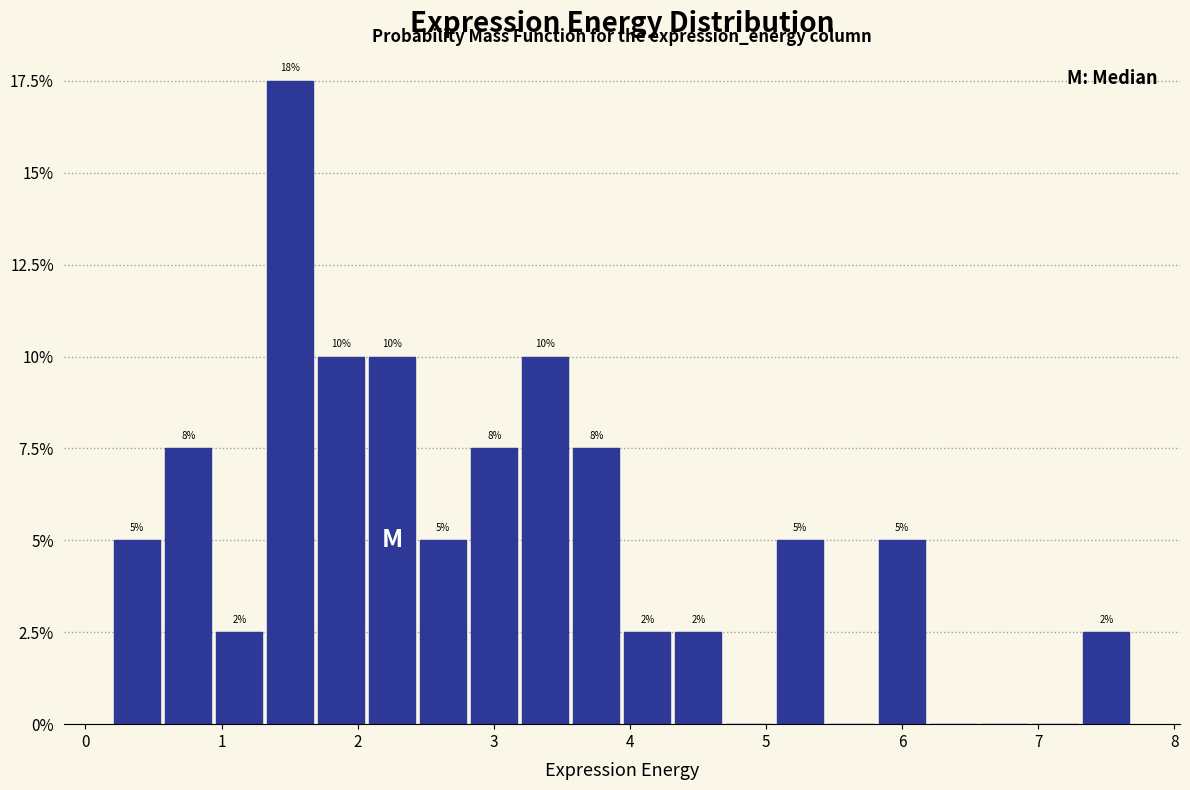

Around what value on the x-axis is the tallest bar? Give the approximate position of its centre, as read against the axis.

1.5